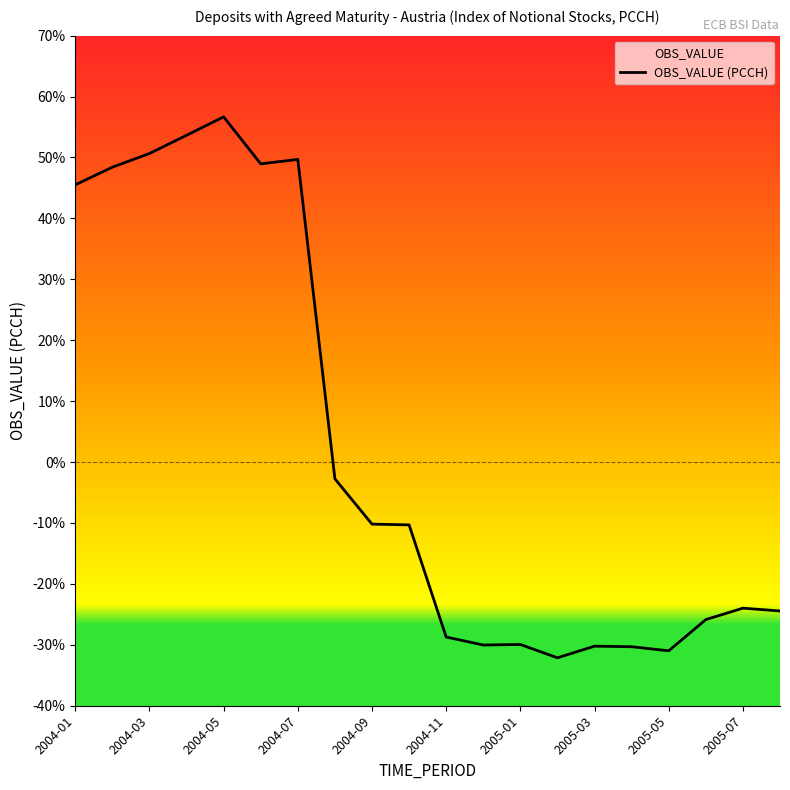

True or false: the data shows 36.6 at 2004-05.

False